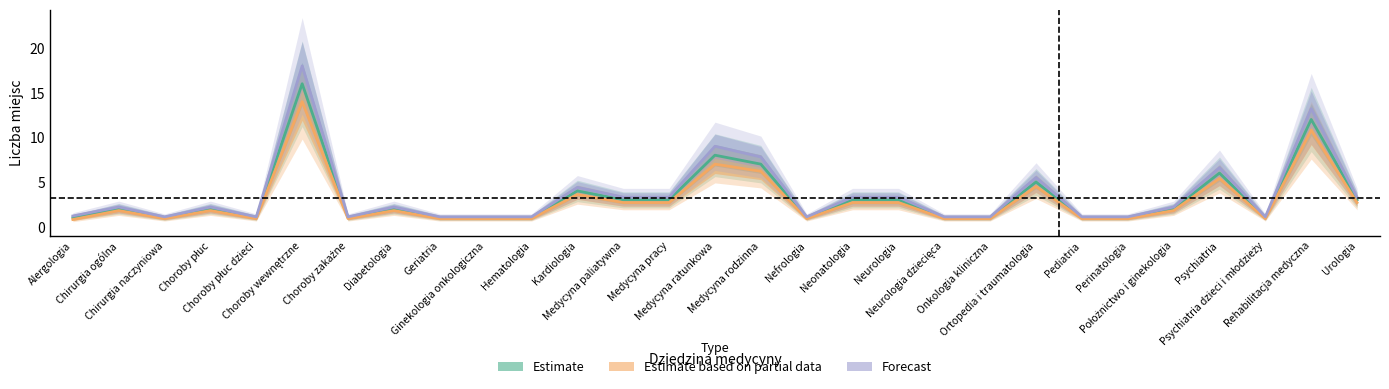

Where is Estimate based on partial data nearest to the value 7?

Medycyna ratunkowa